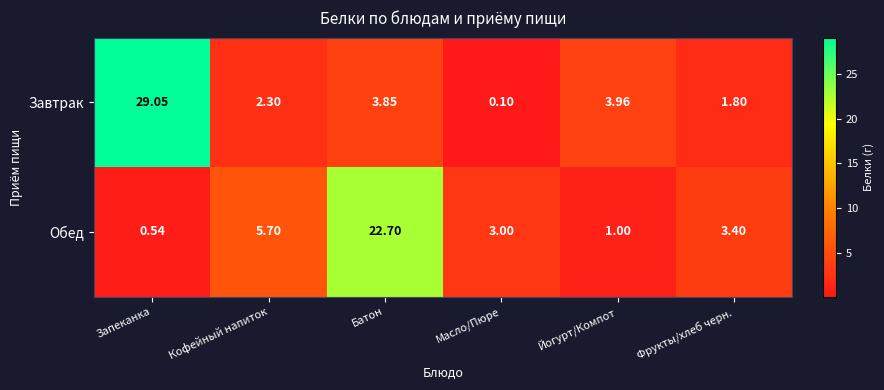

At how many categories does at least one series exceed 15?

2